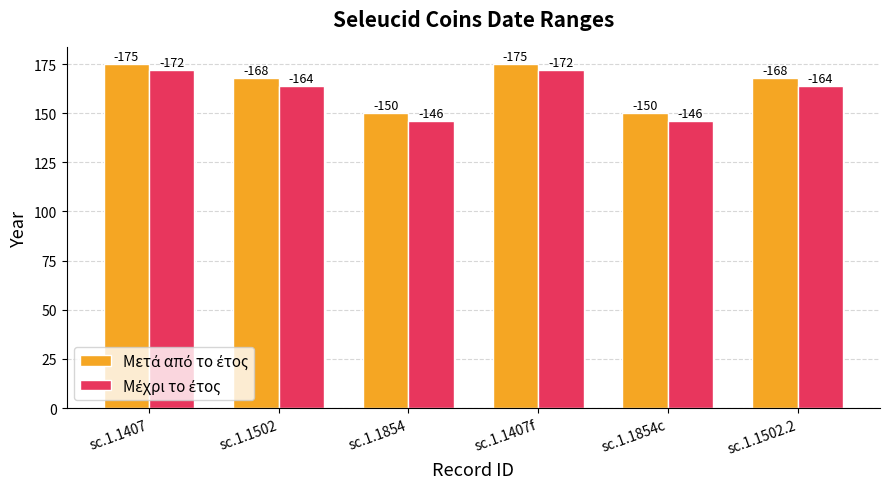

Reading left to right, what are all the values shown in this chart?

Μετά από το έτος: sc.1.1407=175	sc.1.1502=168	sc.1.1854=150	sc.1.1407f=175	sc.1.1854c=150	sc.1.1502.2=168
Μέχρι το έτος: sc.1.1407=172	sc.1.1502=164	sc.1.1854=146	sc.1.1407f=172	sc.1.1854c=146	sc.1.1502.2=164